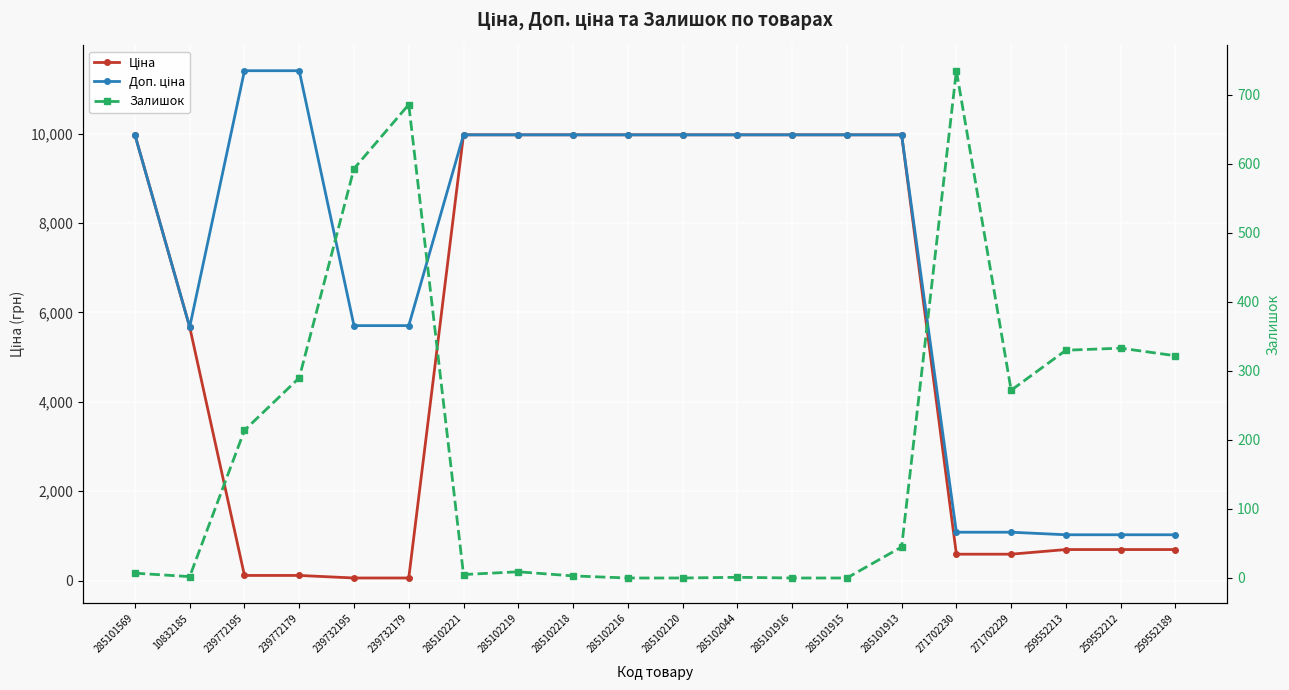

The value of Залишок at 239732195 is 593.0. True or false?

True